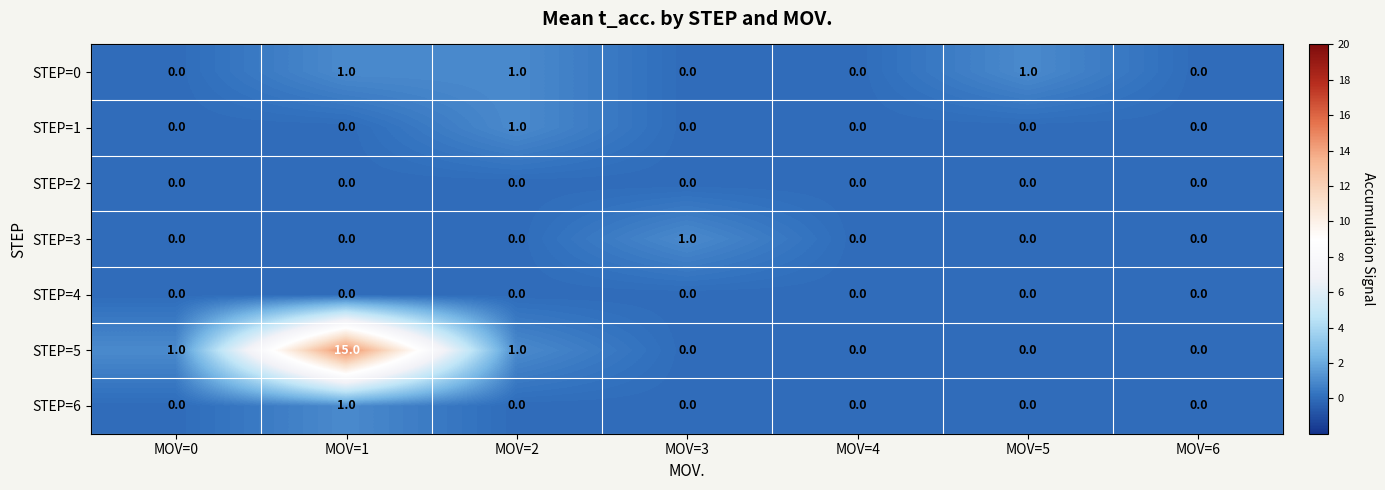

Which series has the largest range (max minus min)?

STEP=5